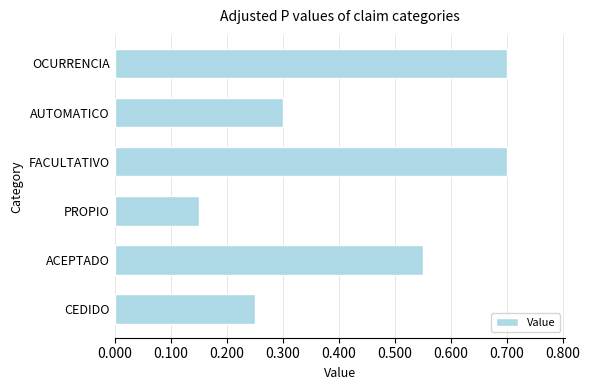

The chart shows a value of 0.4 at FACULTATIVO. True or false?

False